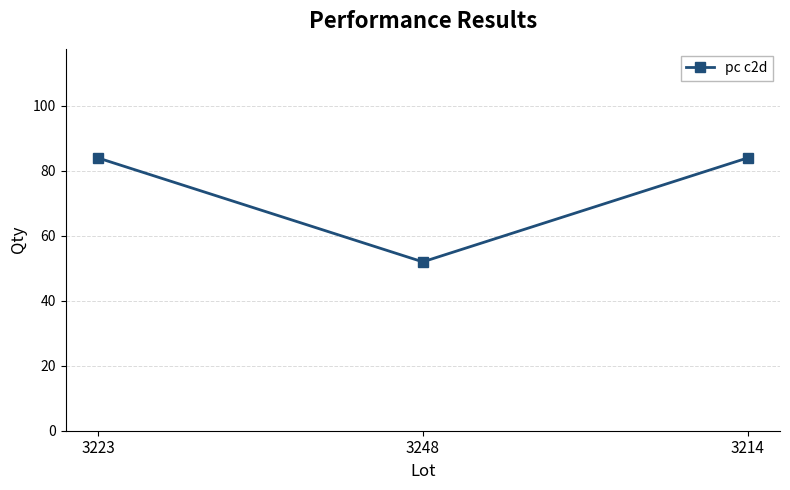

What is the change in value from 3248 to 3214?

+32